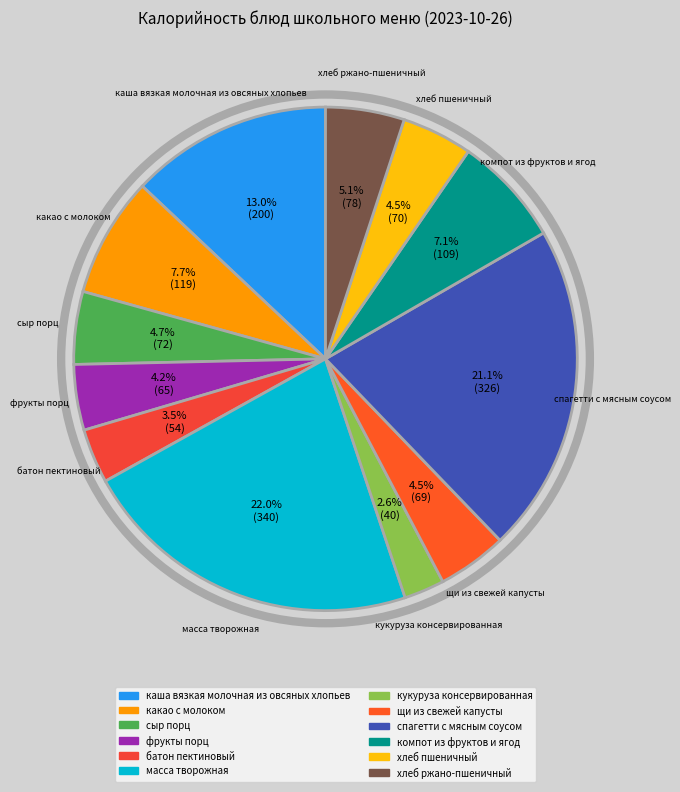

Does any single category account for the majority?

No